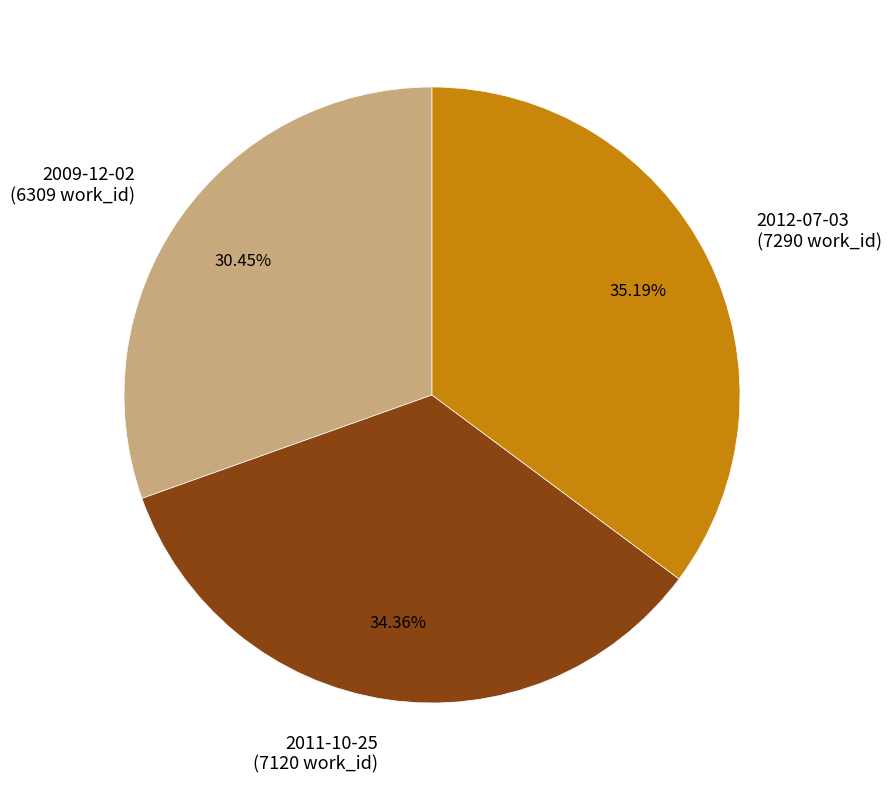

Do 2012-07-03 and 2011-10-25 together represent more than half of the pie?

Yes